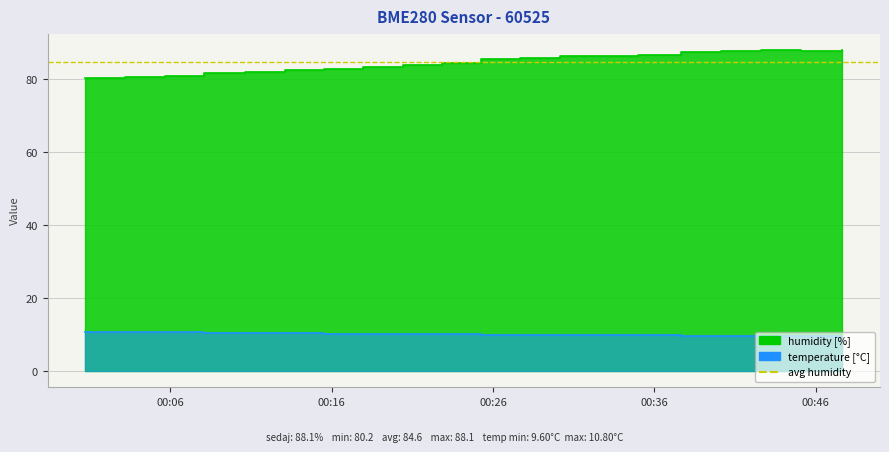

True or false: temperature has a value of 15.5 at 2022-09-20T00:13:05.

False